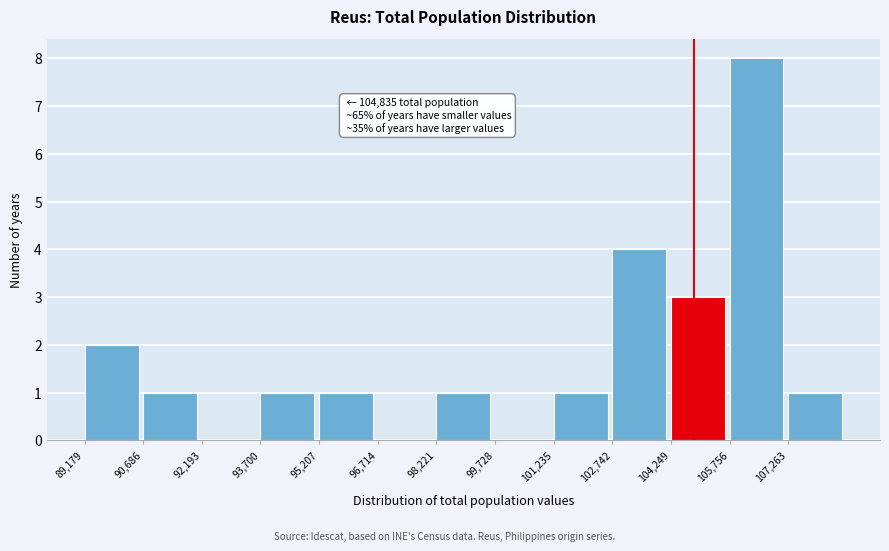

Over which range of the x-axis is the bar tallest?

105800 to 107200